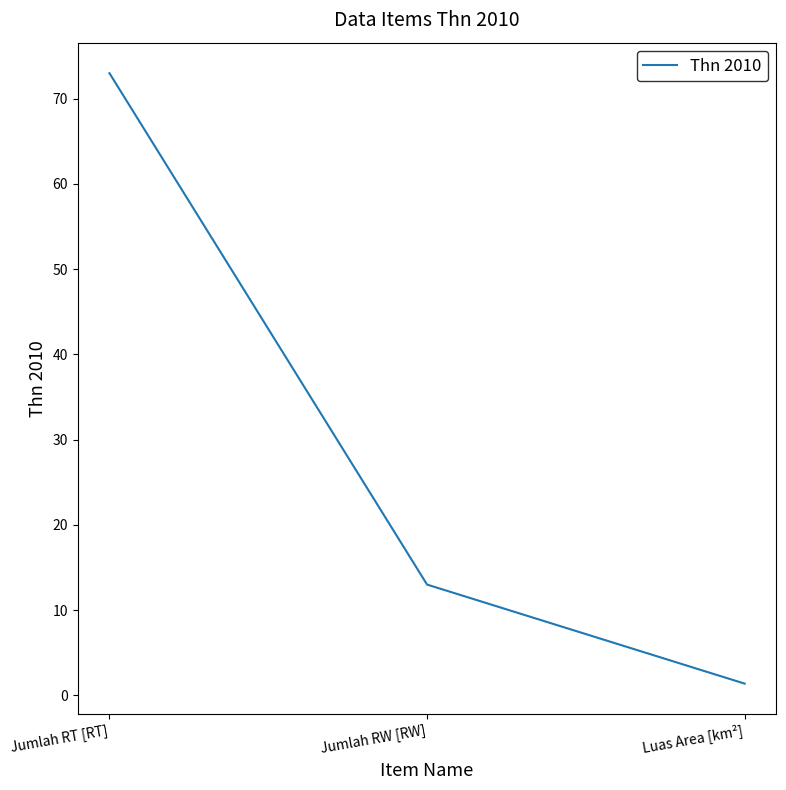

True or false: the data shows 1.4 at Luas Area [km²].

True